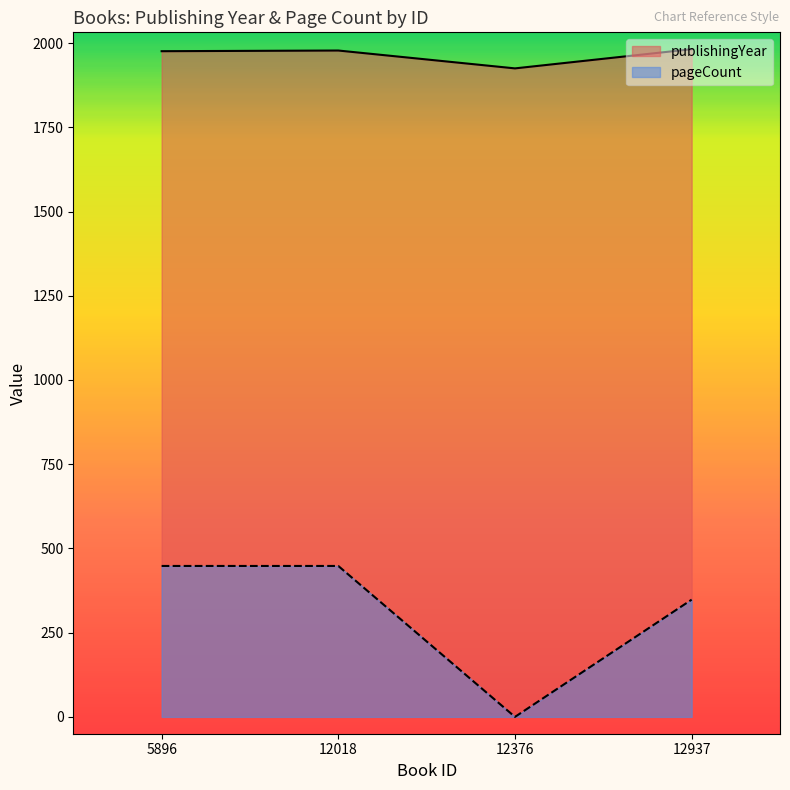

How many data points in publishingYear are above 1978?

1